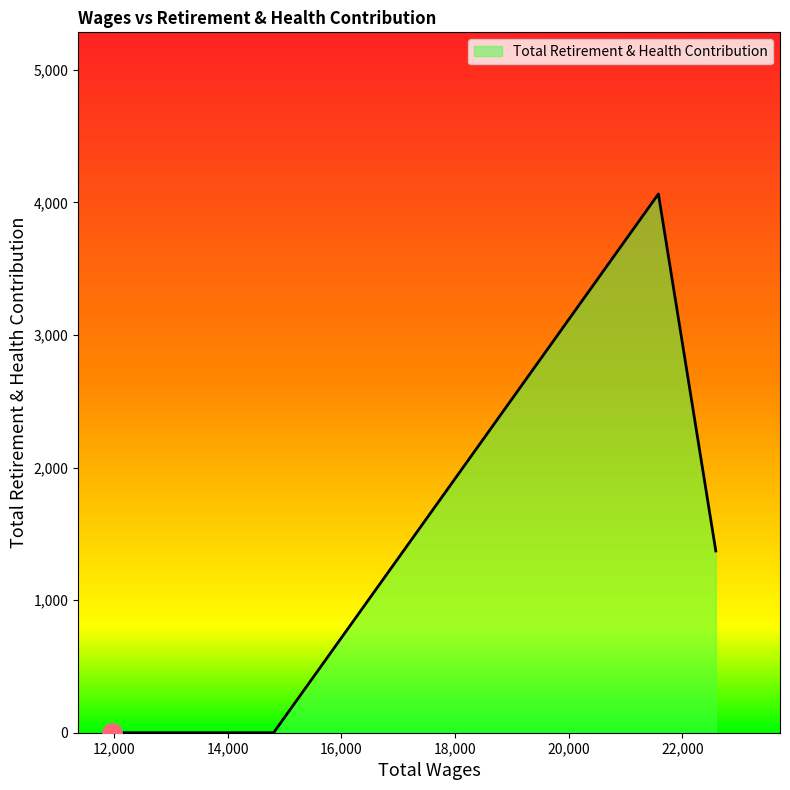

Count the number of data series in this chart.

1